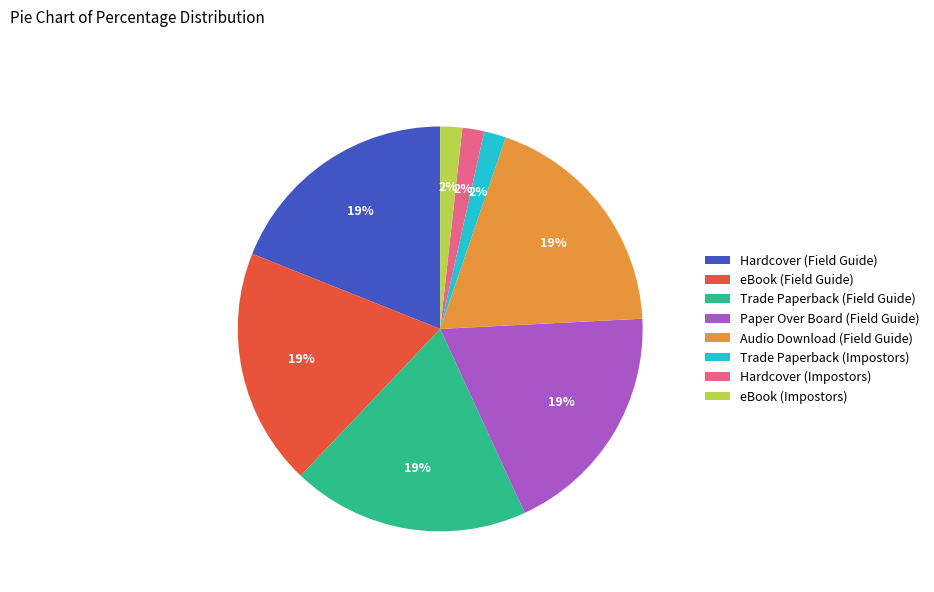

Is there any slice that represents more than half of the pie?

No